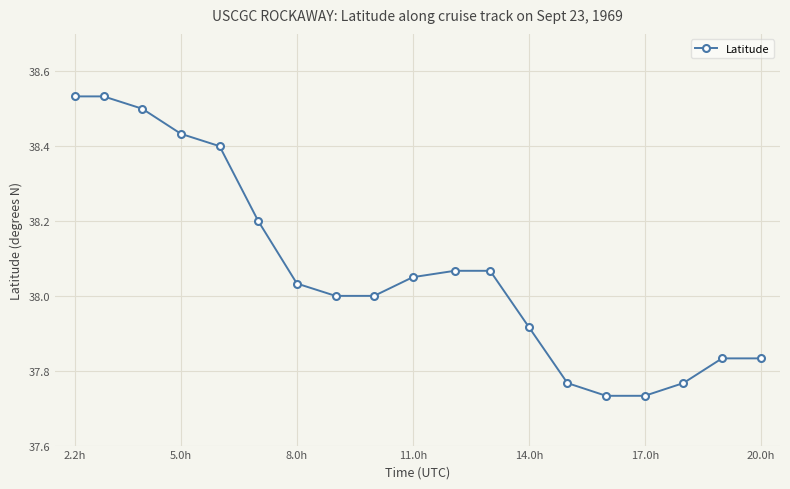

How many distinct data groups are displayed?

1